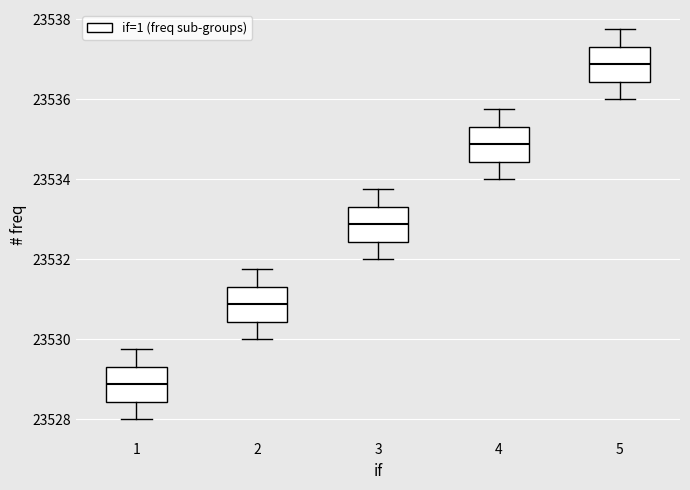

Which box has the highest median line?

5